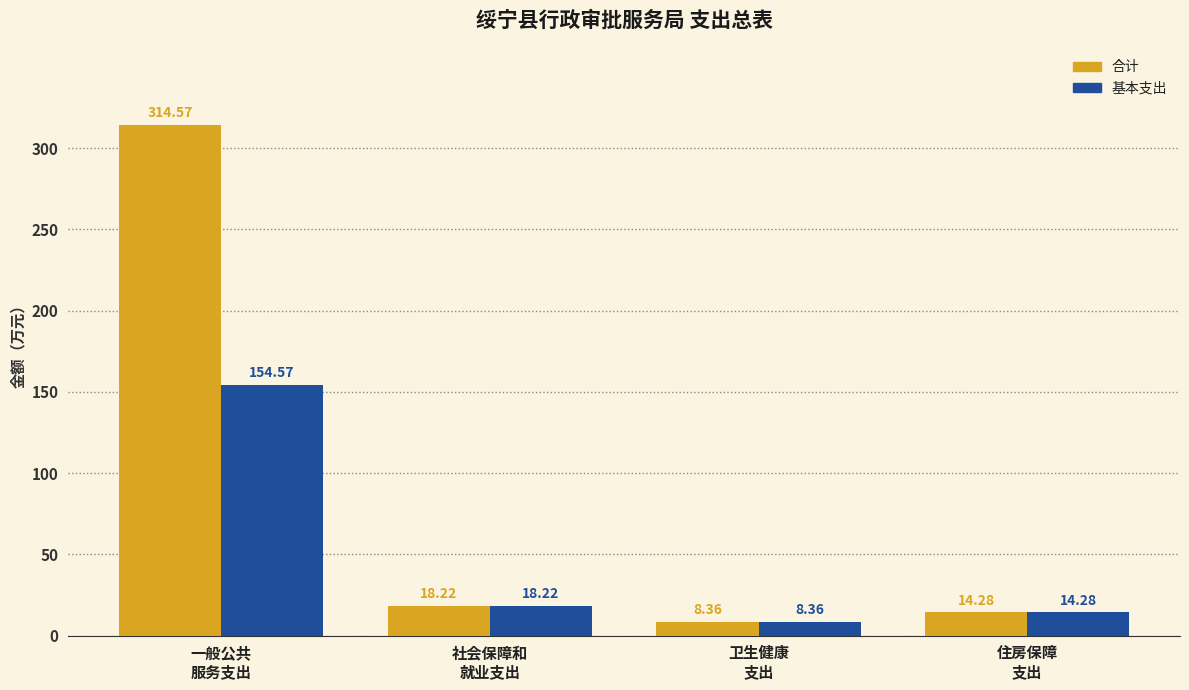

What is the difference between the 基本支出 values at 住房保障
支出 and 一般公共
服务支出?

140.3